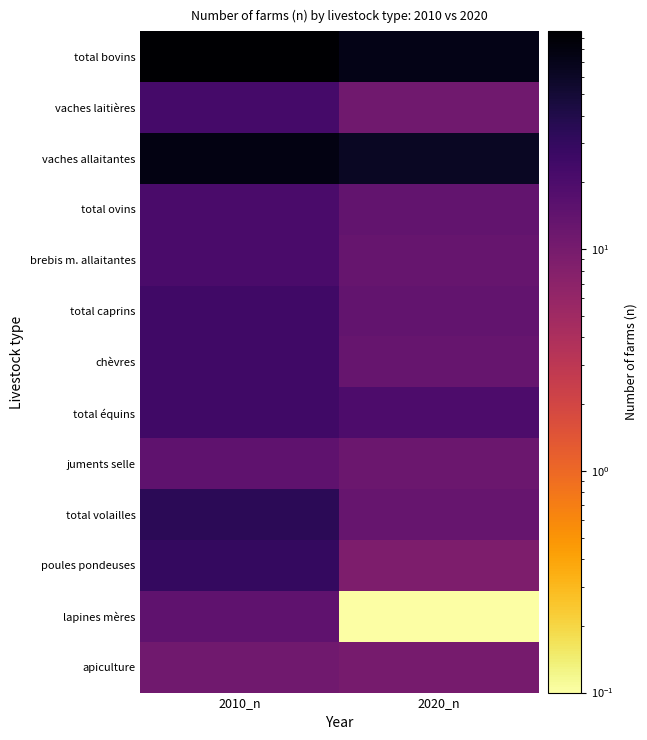

List the series in order of their peak value, lowest first.

apiculture, juments selle, lapines mères, total ovins, brebis m. allaitantes, vaches laitières, total caprins, chèvres, total équins, poules pondeuses, total volailles, vaches allaitantes, total bovins